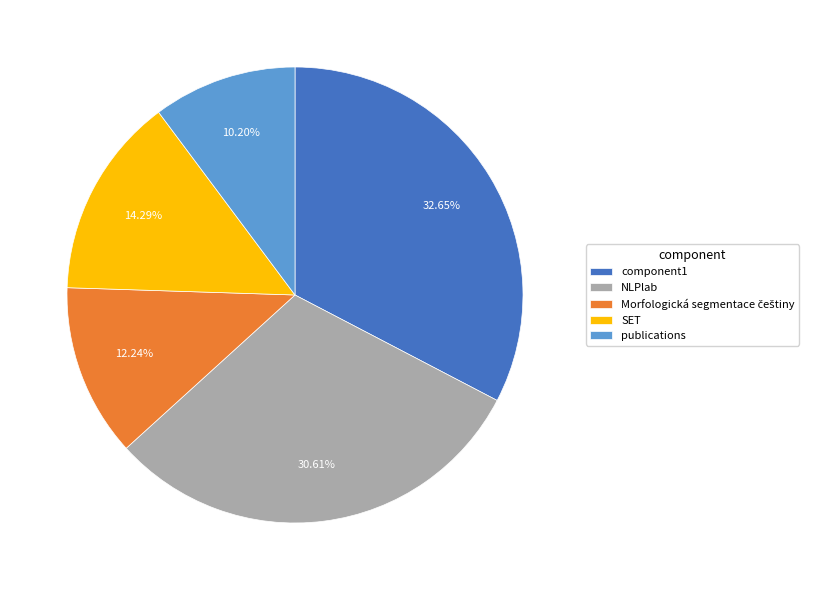

Do NLPlab and SET together represent more than half of the pie?

No